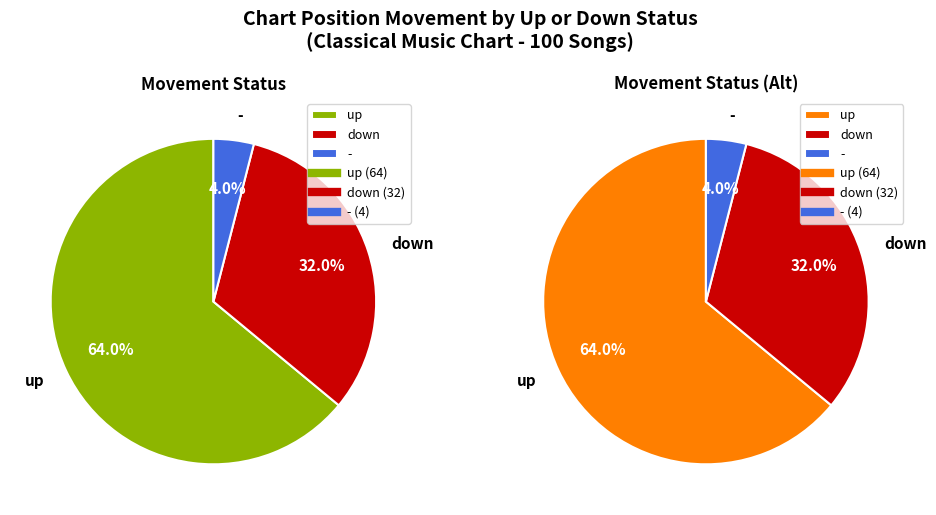

How many segments does this pie chart have?

3